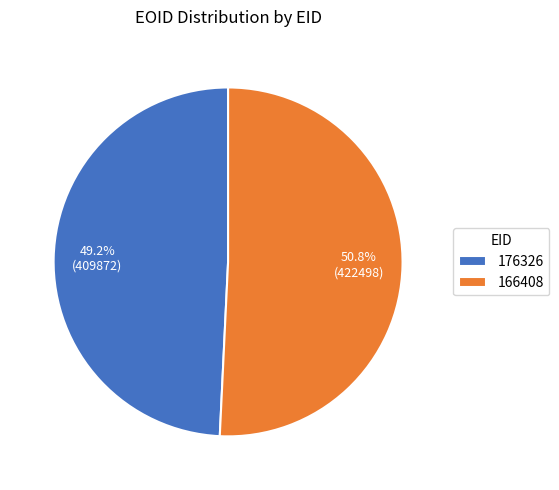

Does 176326 represent more than half of the total?

No